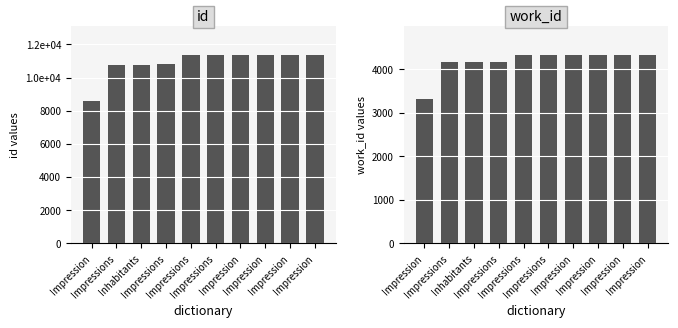

Which series has the widest spread of values?

id